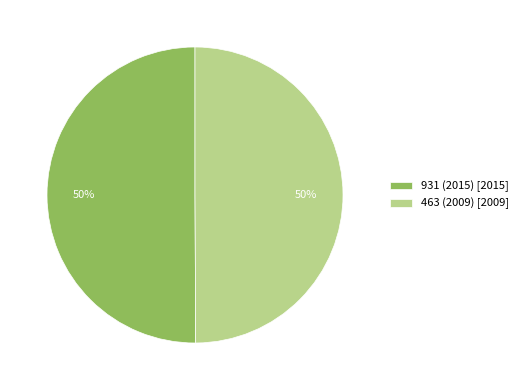

To the nearest percent, what percentage of the pie is 463 (2009) [2009]?

50%